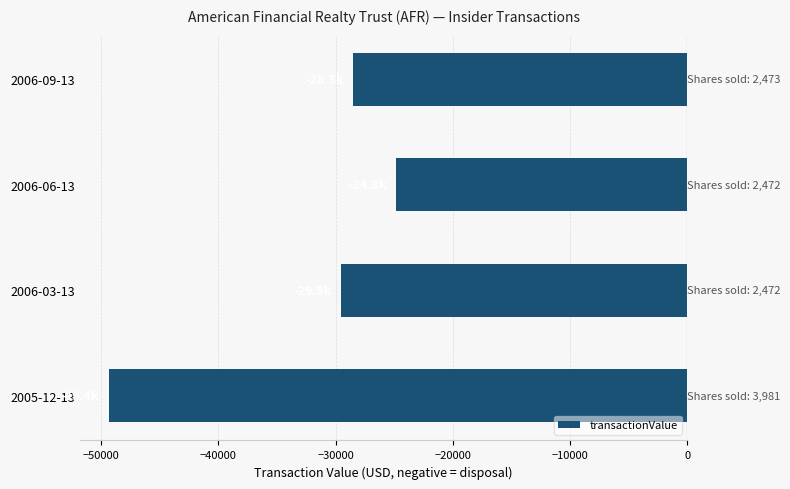

Which category has the lowest value across all series?

2005-12-13